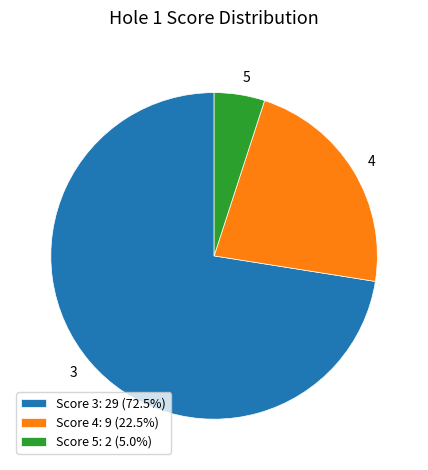

Is there any slice that represents more than half of the pie?

Yes